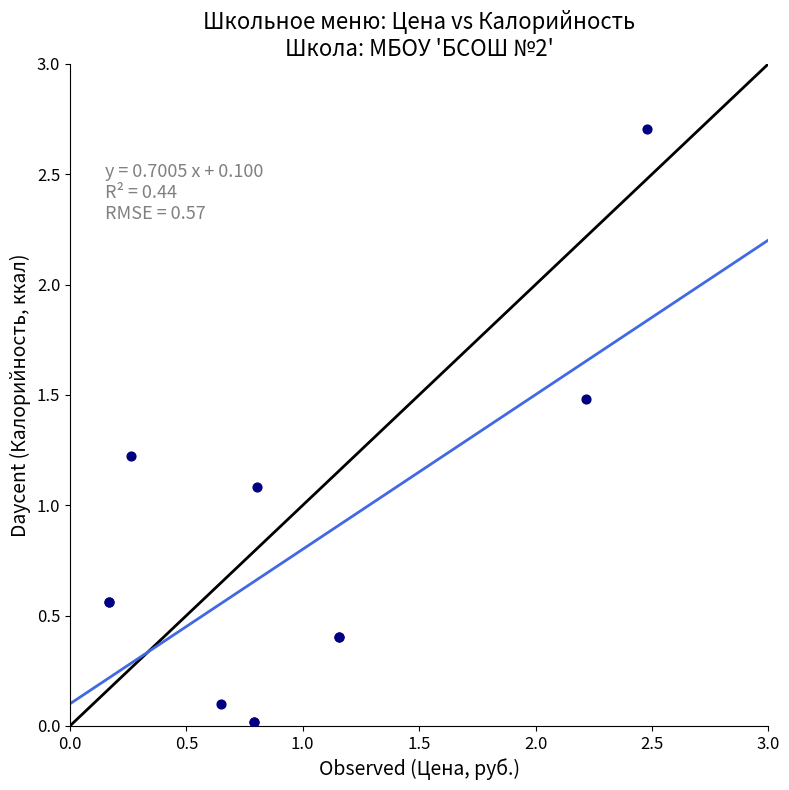

What Y value in the scatter plot is closest to 1?

1.1